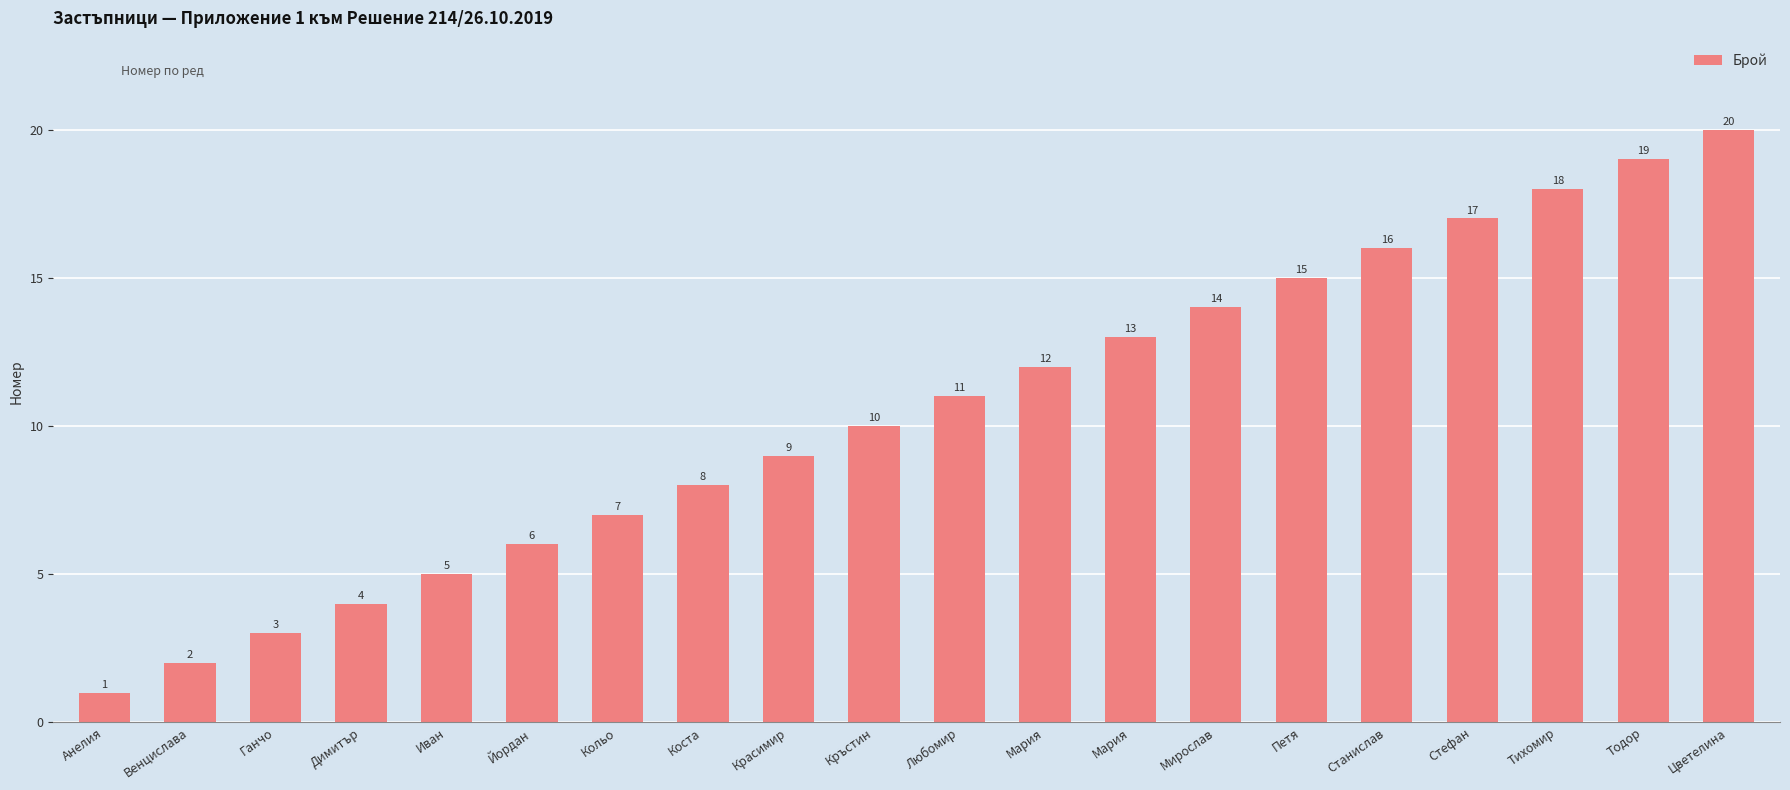

True or false: the data shows 14 at Красимир.

False